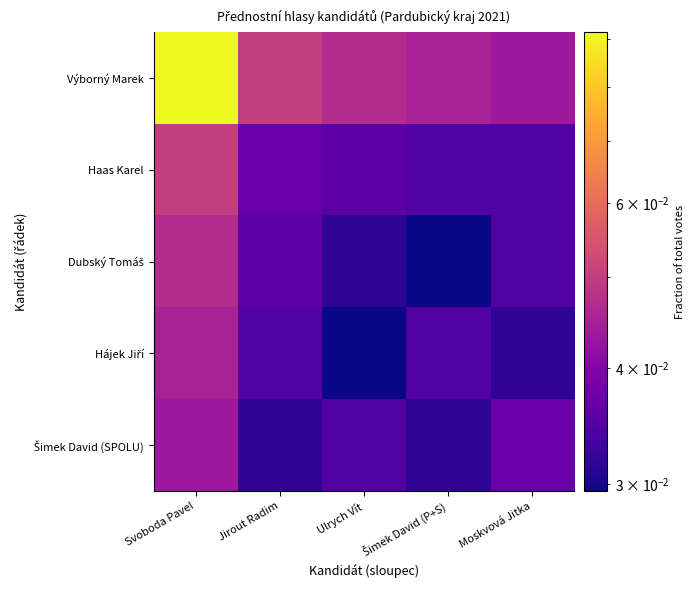

Count the number of categories in the chart.

5